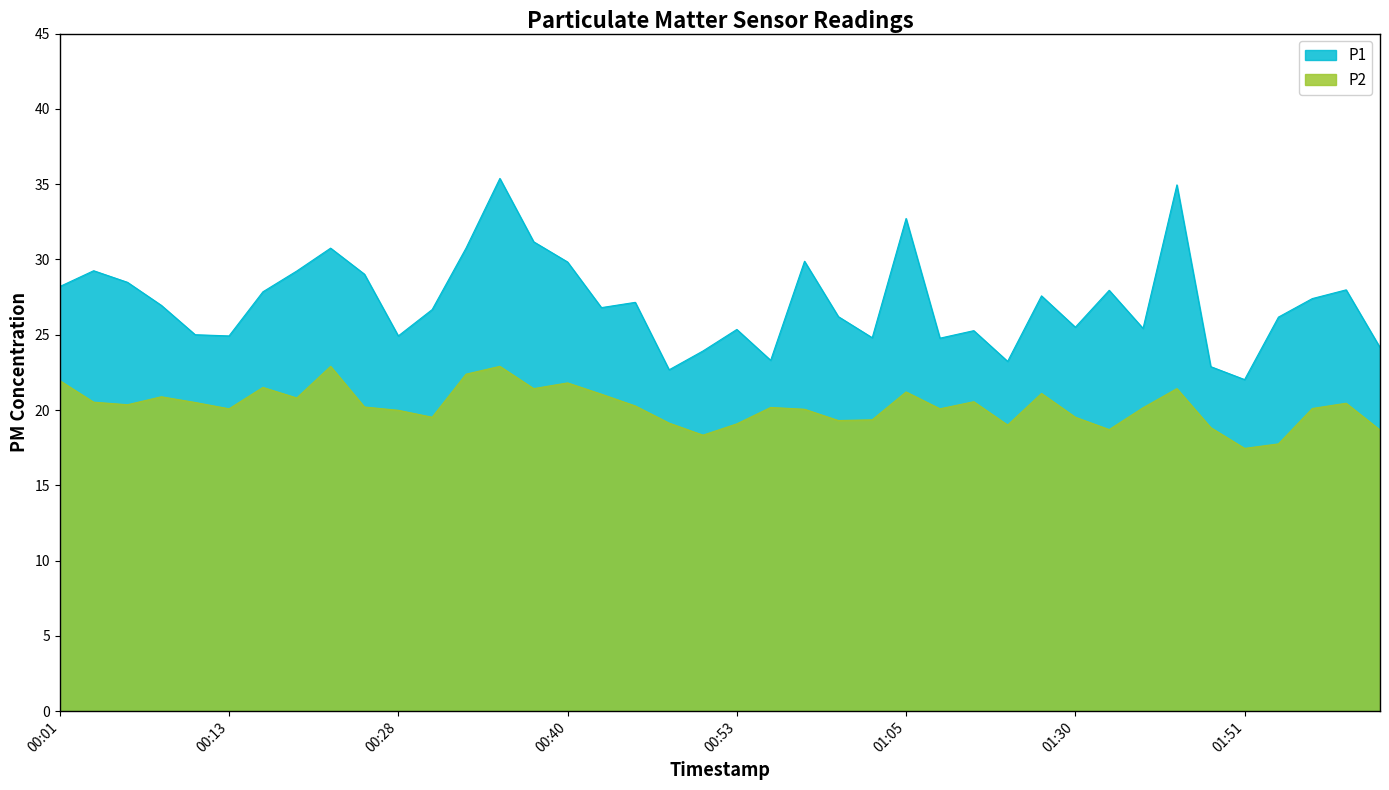

What is the value of the P1 point at the 35th from the left?

22.9